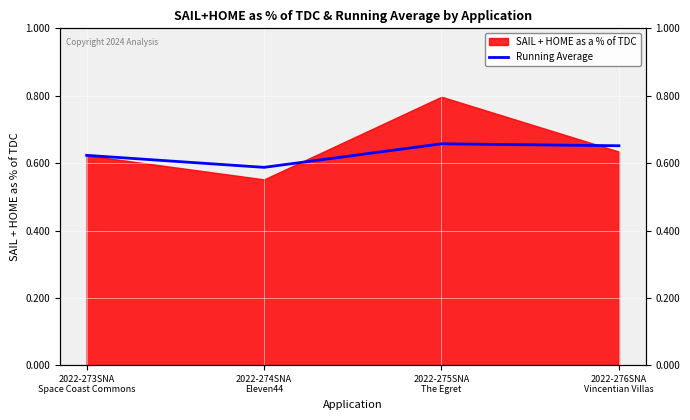

Reading left to right, what are all the values shown in this chart?

2022-273SNA
Space Coast Commons=0.6	2022-274SNA
Eleven44=0.6	2022-275SNA
The Egret=0.7	2022-276SNA
Vincentian Villas=0.7